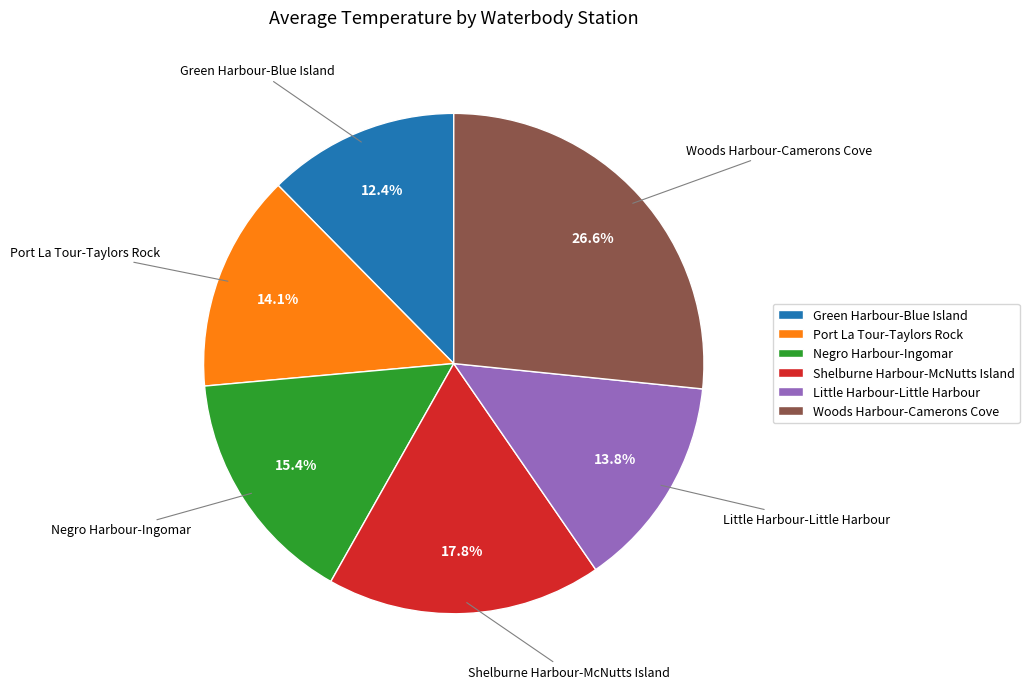

Which has a higher value, Woods Harbour-Camerons Cove or Green Harbour-Blue Island?

Woods Harbour-Camerons Cove